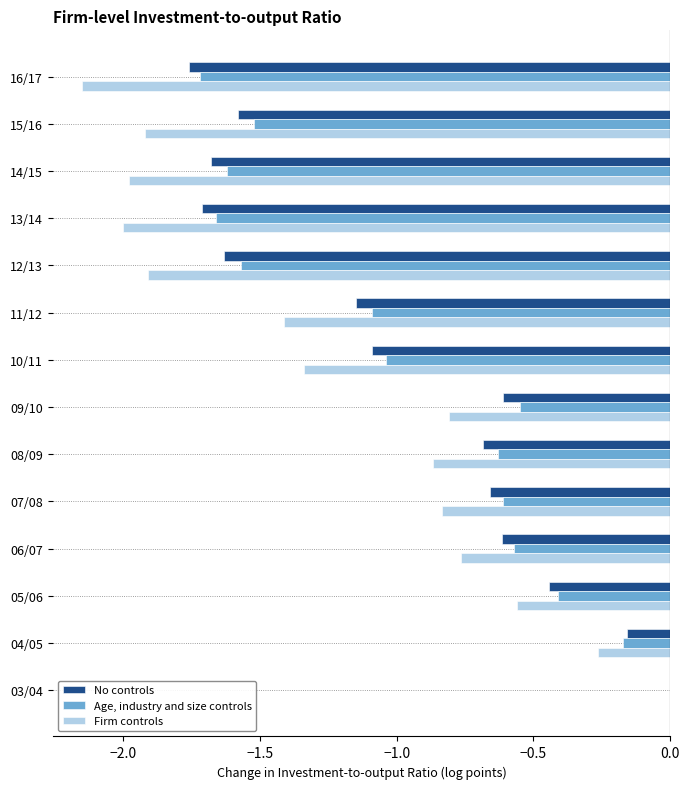

At which label does Firm controls reach its peak?

03/04